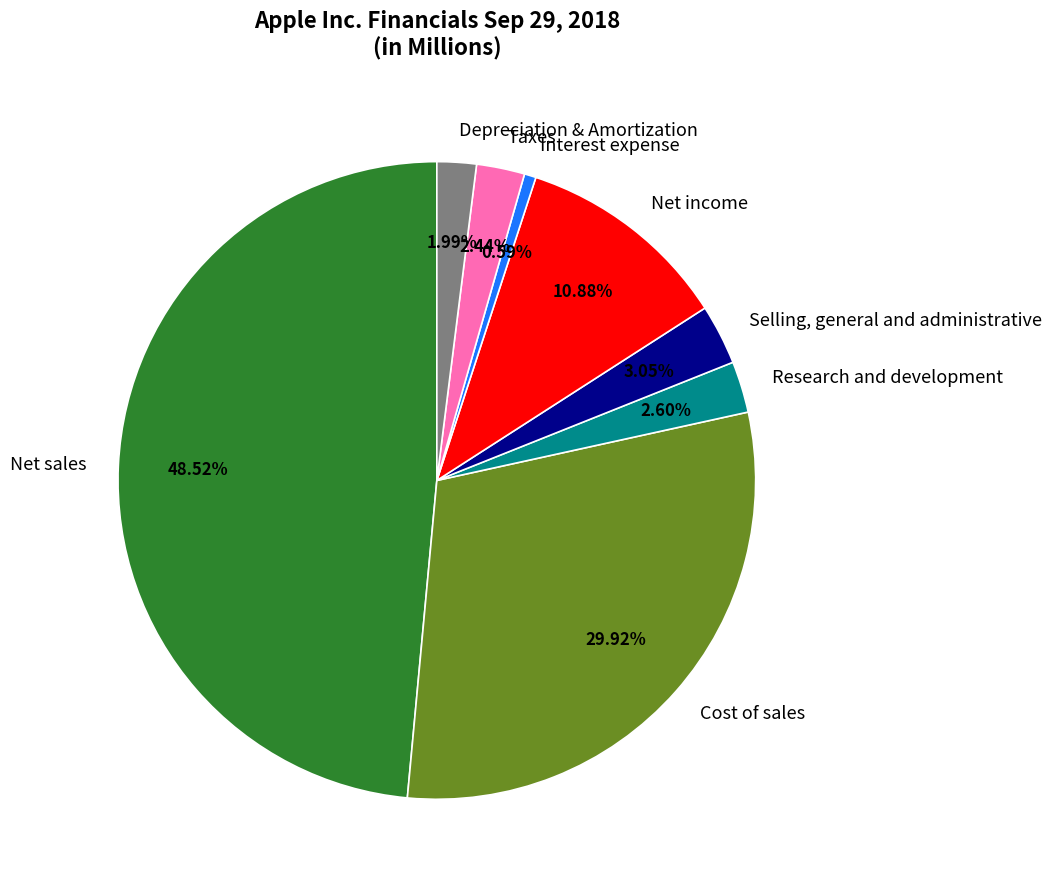

Is it true that Interest expense is 1% of the pie?

True